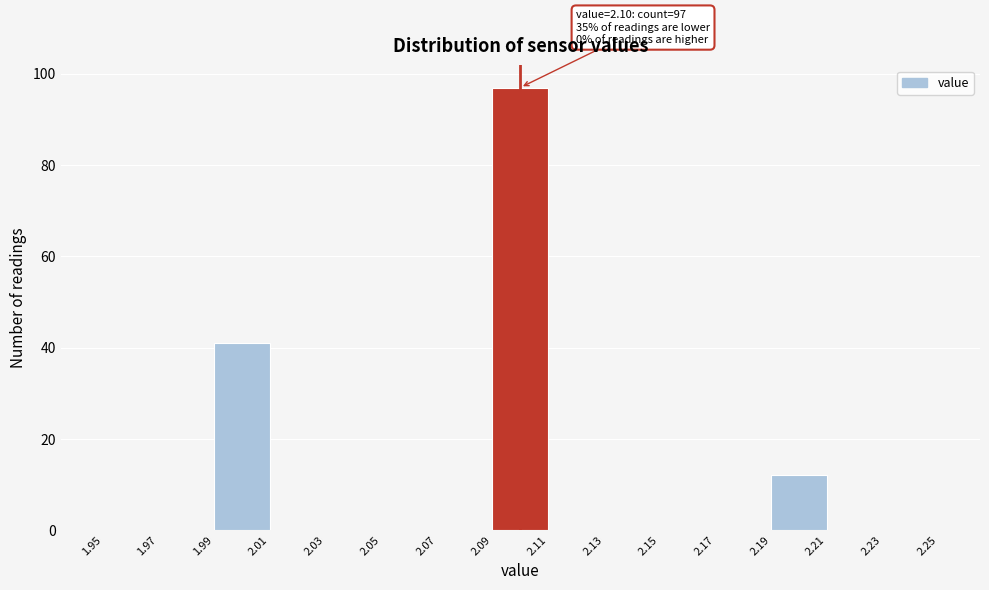

Over which range of the x-axis is the bar tallest?

2.09 to 2.11